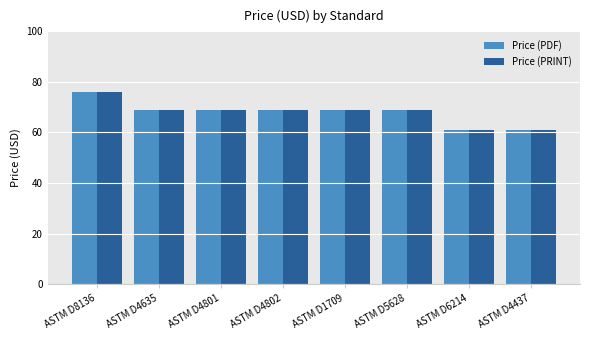

What is the value of the Price (PDF) bar at the 7th from the left?

61